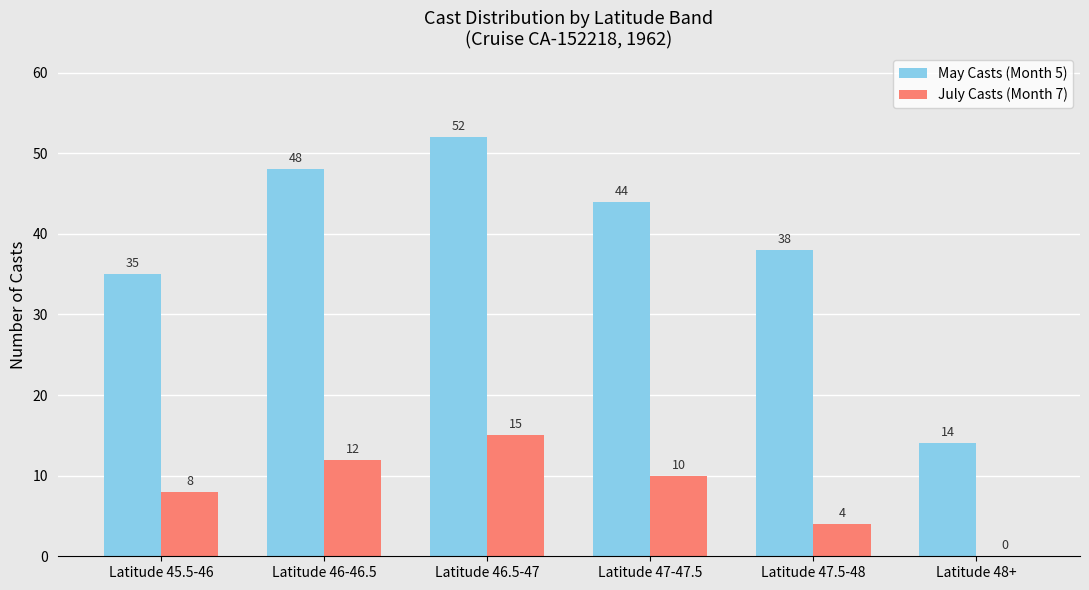

How many positive values does the July Casts (Month 7) series have?

5